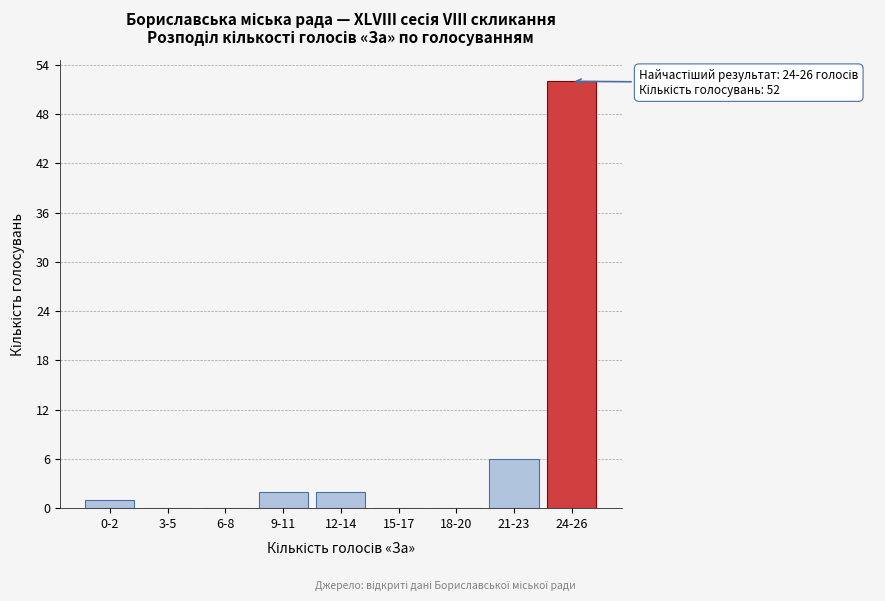

Reading right to left, list all the values displayed in this chart.

24-26=52	21-23=6	18-20=0	15-17=0	12-14=2	9-11=2	6-8=0	3-5=0	0-2=1